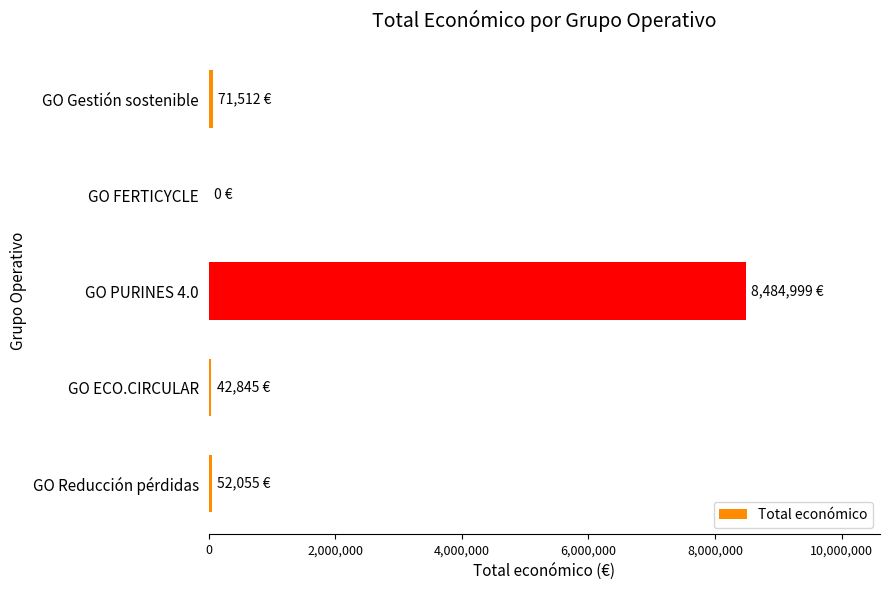

What is the sum of all values?

8651411